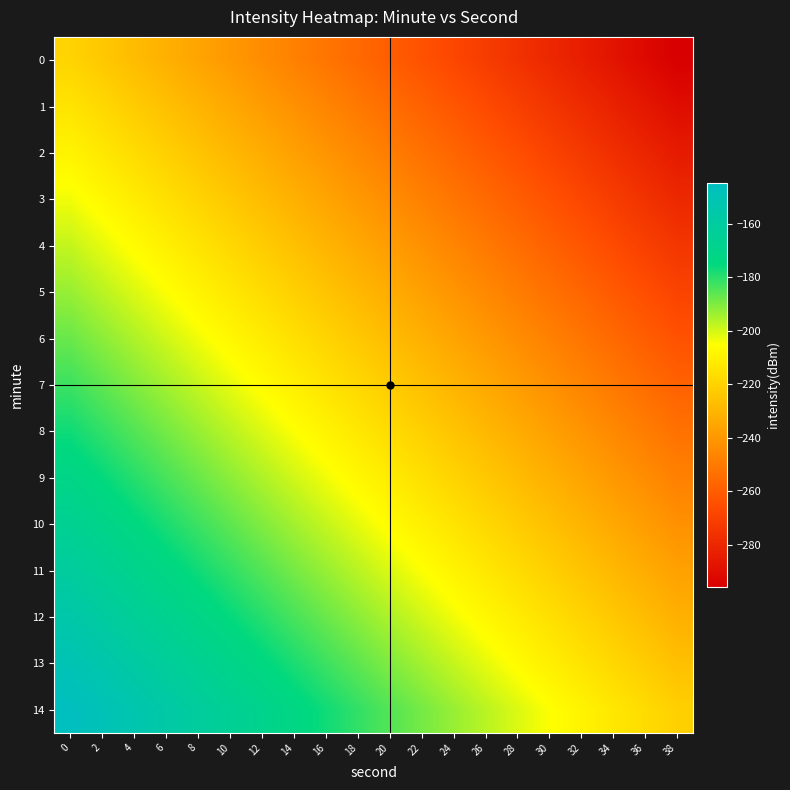

Which series has the largest total across all categories?

row_14